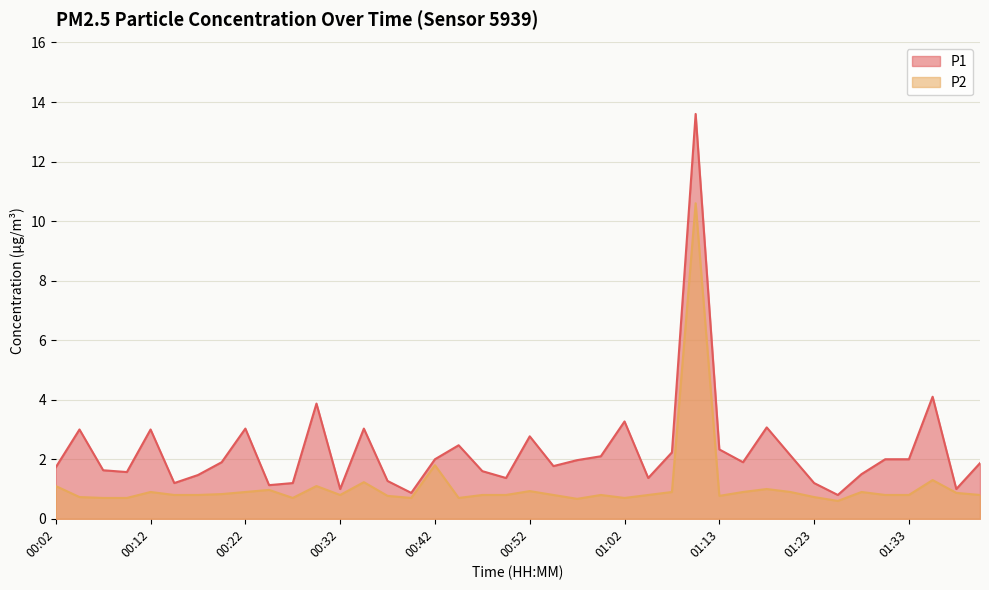

In P2, how many points are higher than both neighbors (excluding endpoints)?

11